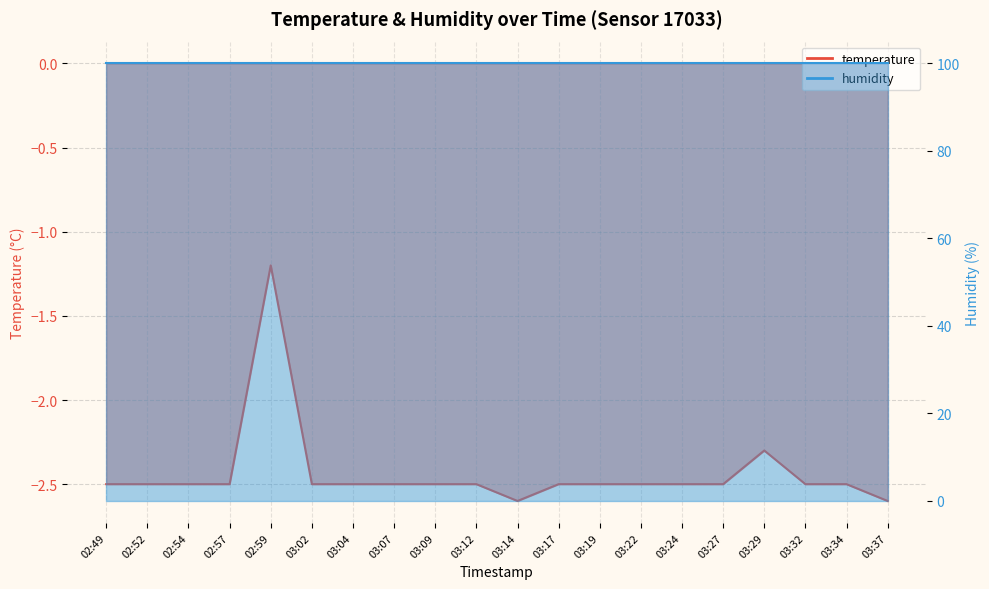

What position from the left is 03:02?

6